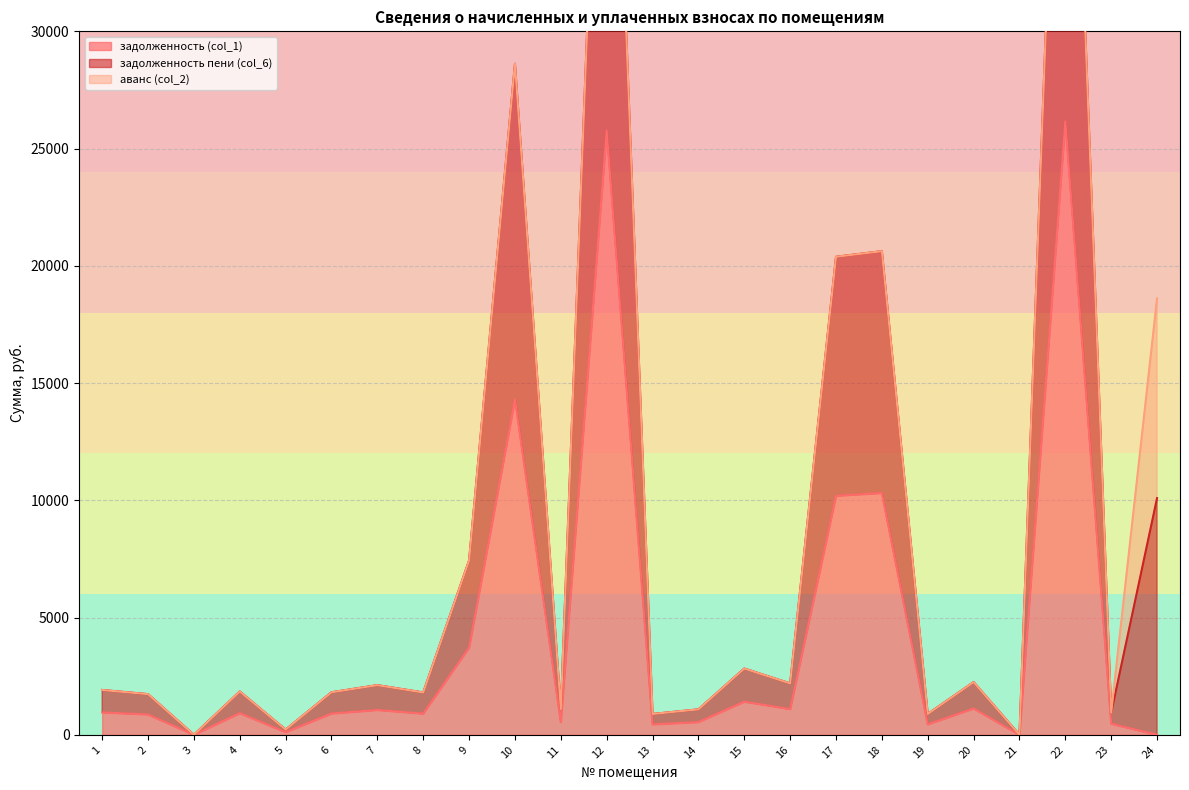

Which category has the lowest value in the задолженность пени (col_6) series?

3